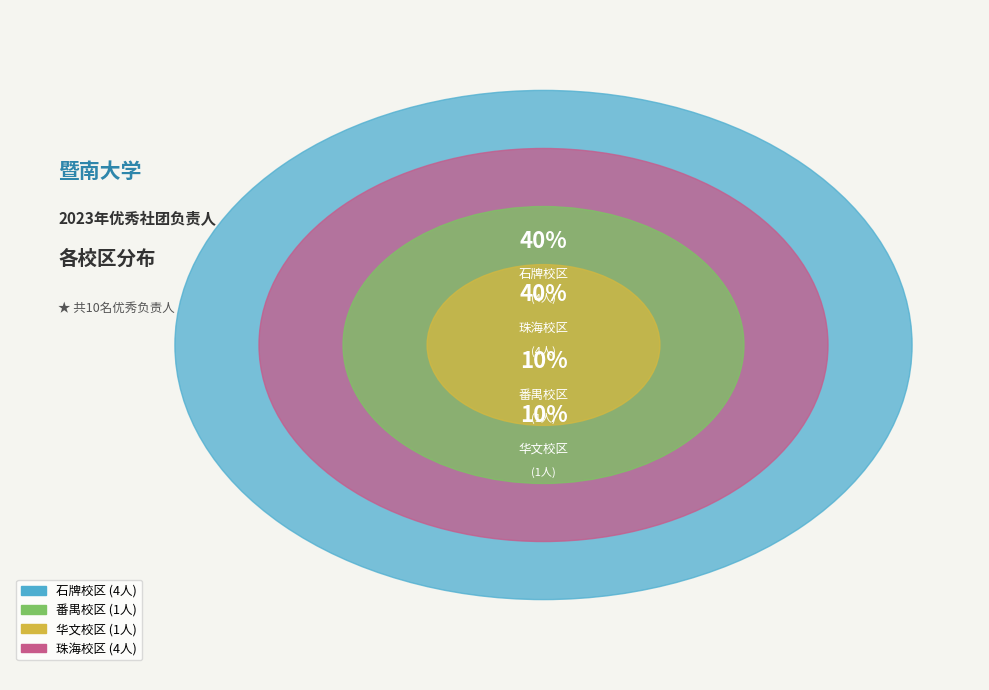

How much of the chart is everything except 番禺校区?

90.0%